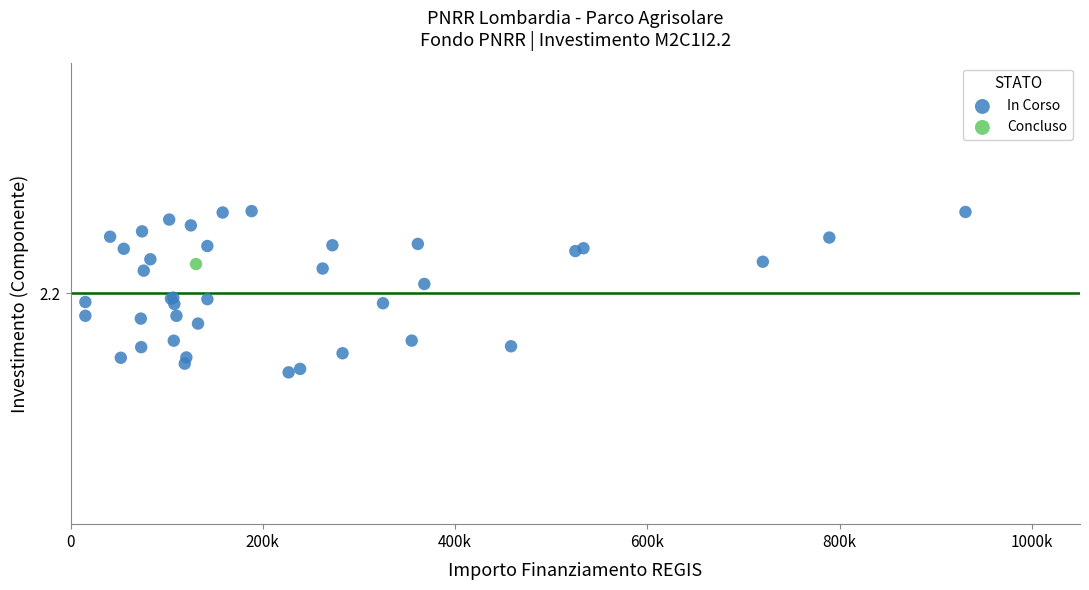

What are all the series names shown in the legend?

In Corso, Concluso